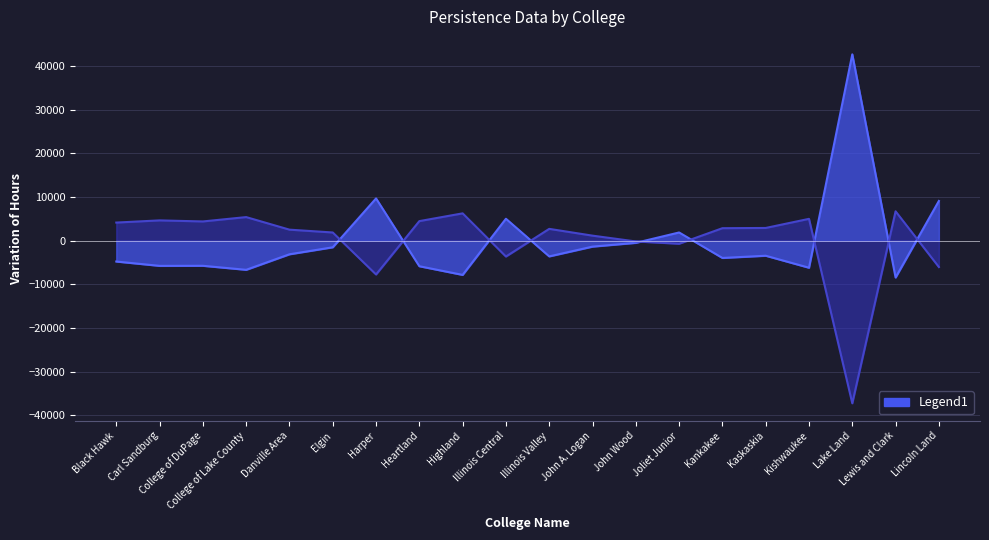

Reading right to left, extract all data points from this chart.

Hours Enrolled: 9114.9	-8415.1	42699.8	-6176.1	-3426.1	-3934.1	1900.9	-474.1	-1338.1	-3577.1	5042.9	-7817.1	-5831.1	9695.9	-1491.1	-3094.1	-6652.1	-5728.1	-5746.1	-4753.1
Hours Earned: -6009.9	6745.1	-37220.9	5021.1	2934.1	2880.1	-681.9	-155.9	1174.1	2727.1	-3606.9	6278.1	4502.1	-7719.9	1898.1	2546.1	5424.1	4427.1	4669.1	4170.1